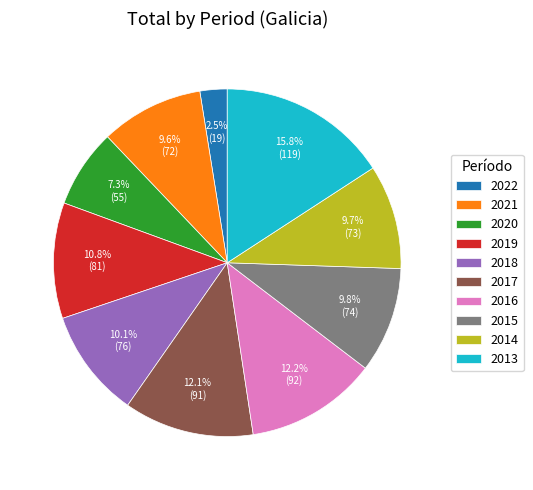

How many slices are in this pie chart?

10